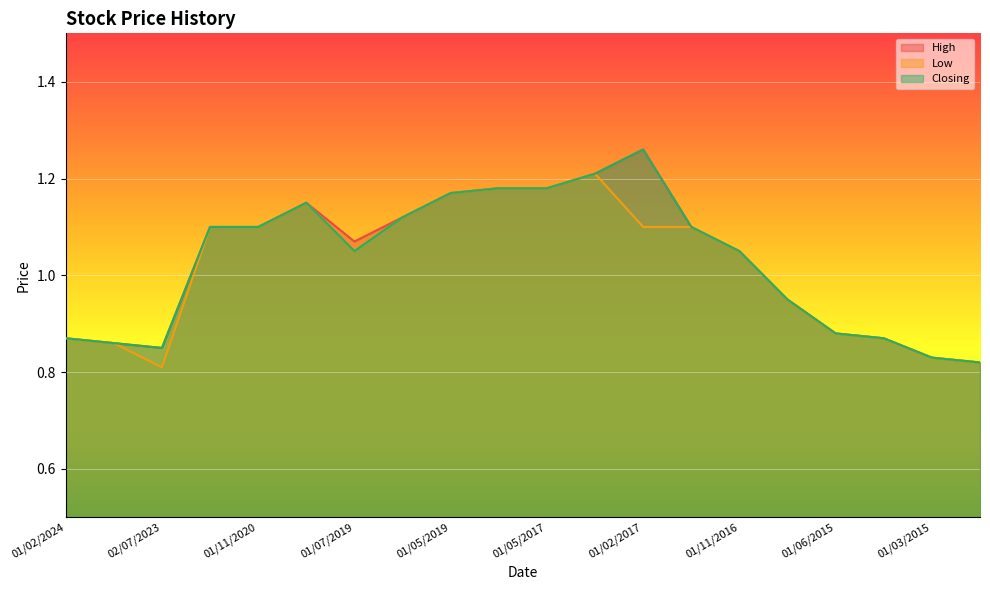

What is the difference between the maximum and minimum values in the High series?

0.4